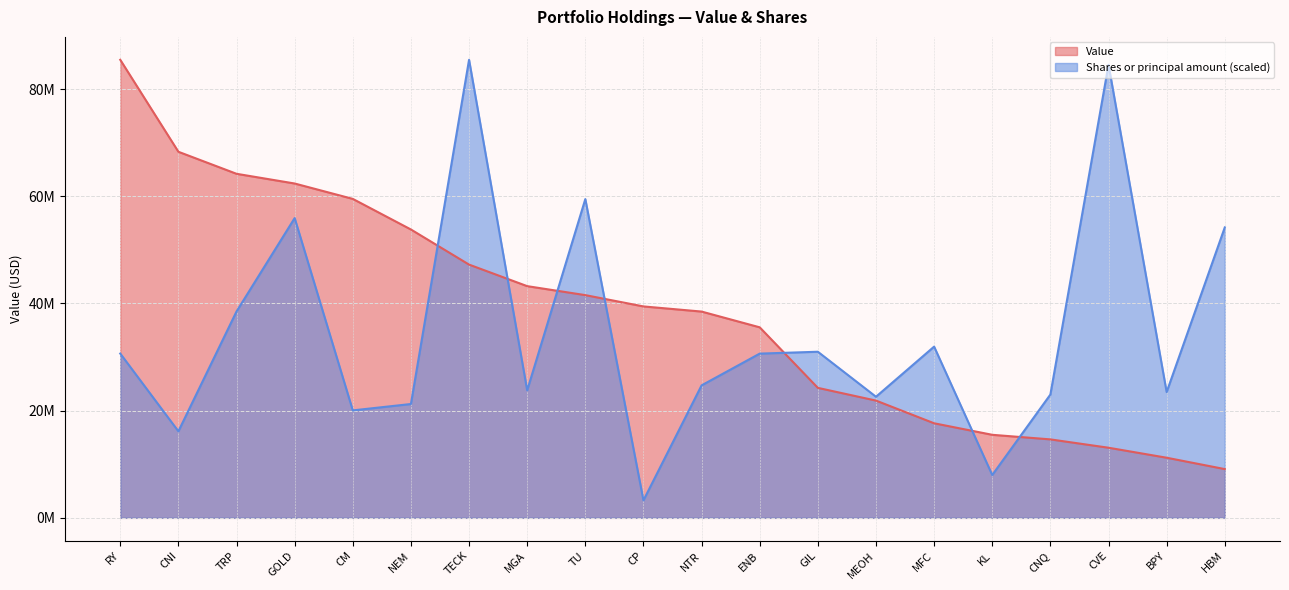

Where is the first local maximum for Shares or principal amount?

GOLD